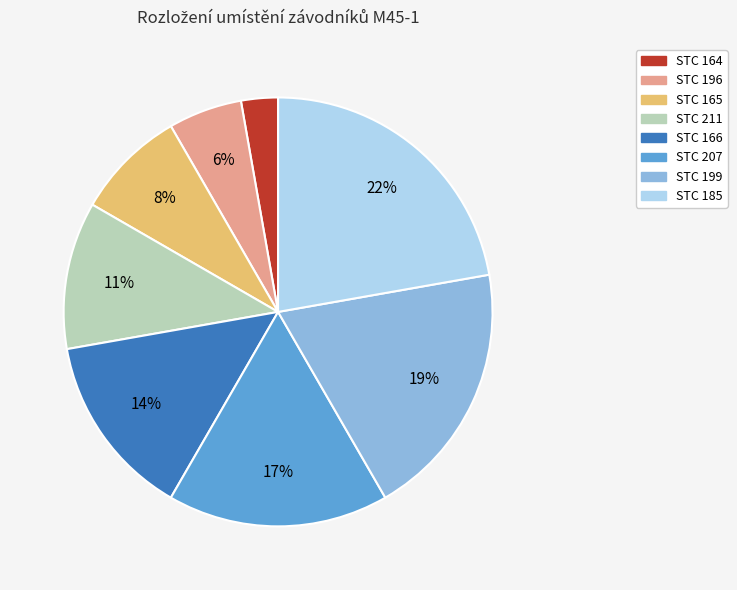

Does any single category account for the majority?

No